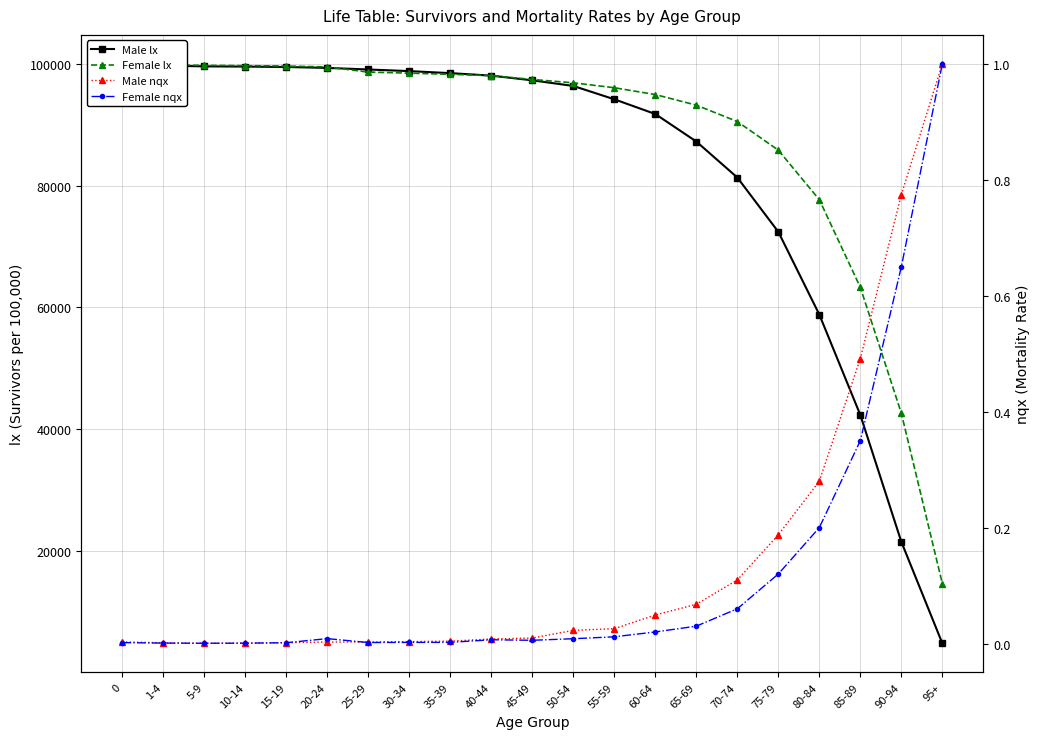

True or false: Female lx and Male nqx cross at least once.

False